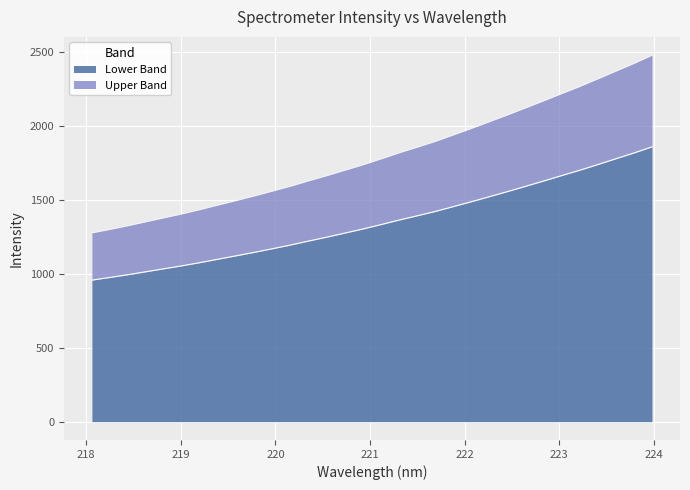

True or false: there are more than 2 points higher than both neighbors.

False